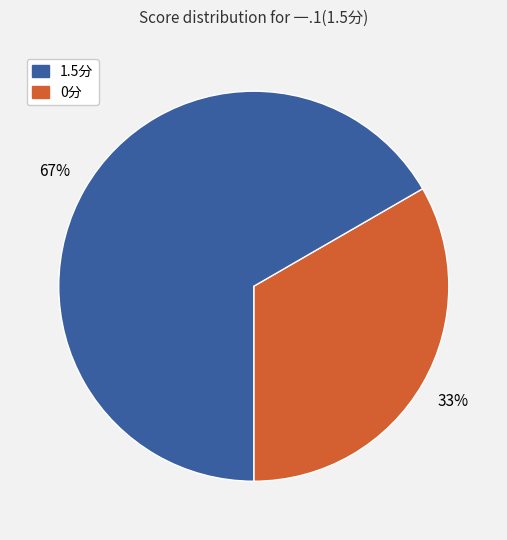

Is there a majority slice in this chart?

Yes